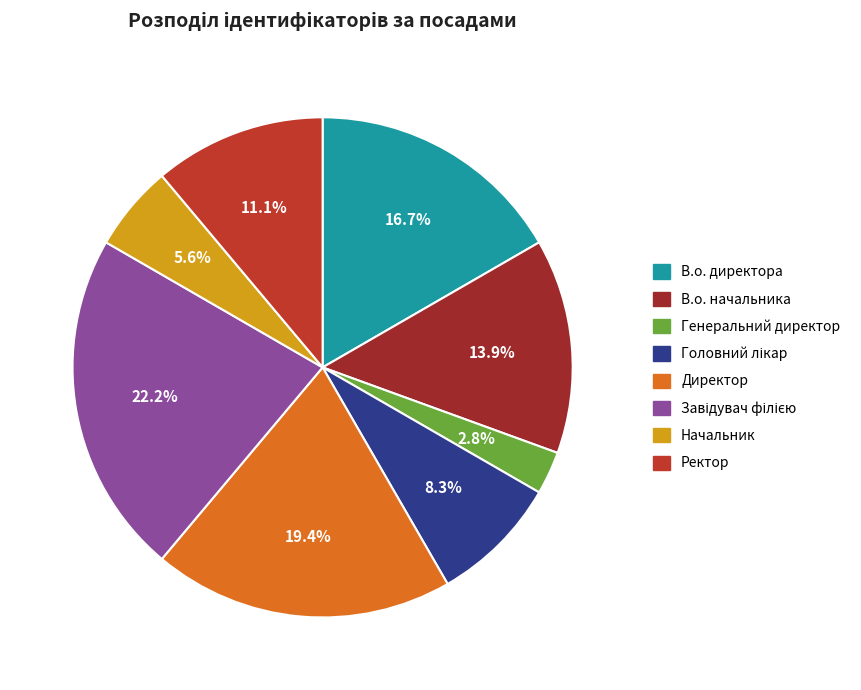

Is Начальник the majority of the pie?

No